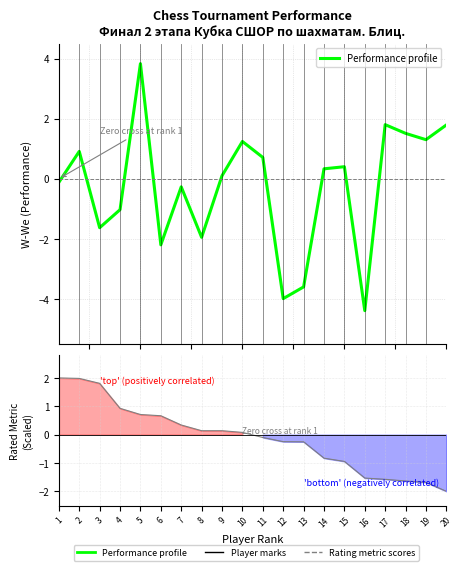

Which label corresponds to the largest value in the chart?

5